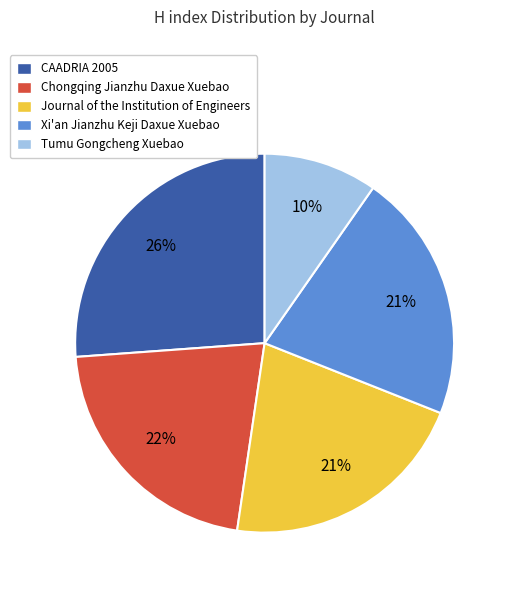

What percentage is the Chongqing Jianzhu Daxue Xuebao slice, to the nearest percent?

22%